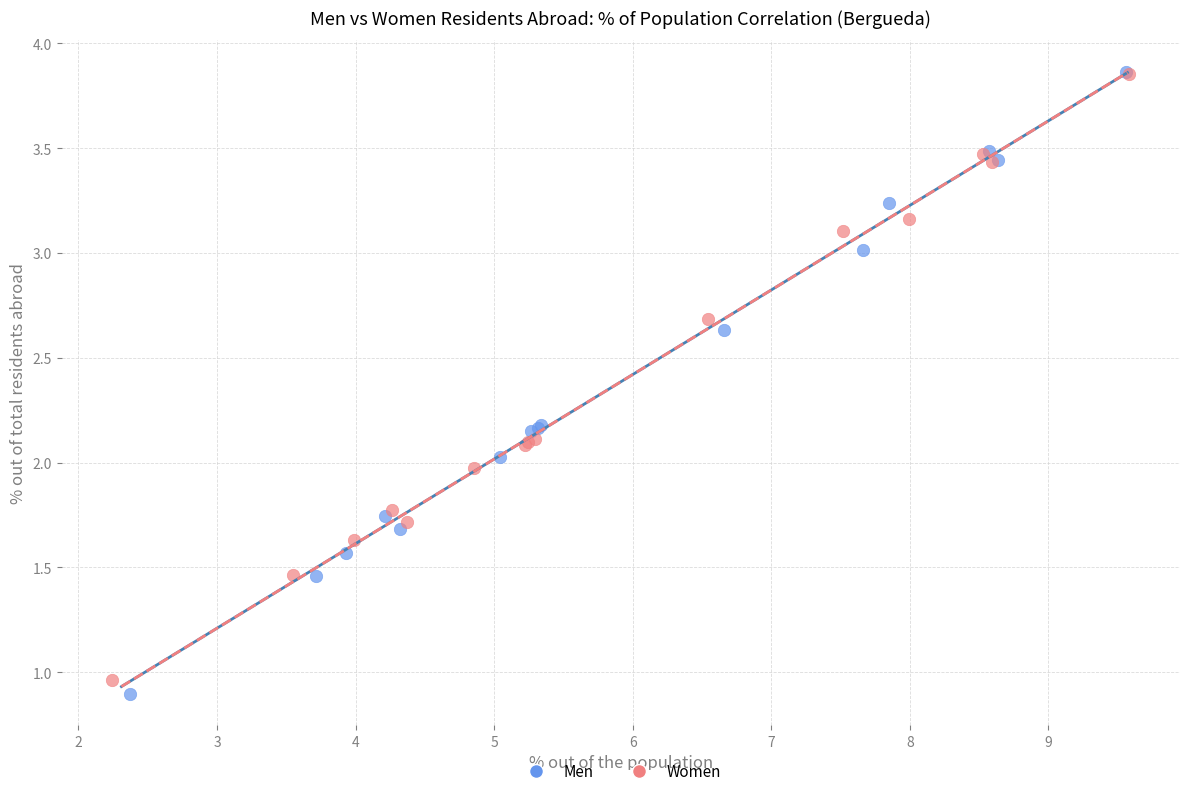

Which series has the largest Y range (max minus min)?

Men